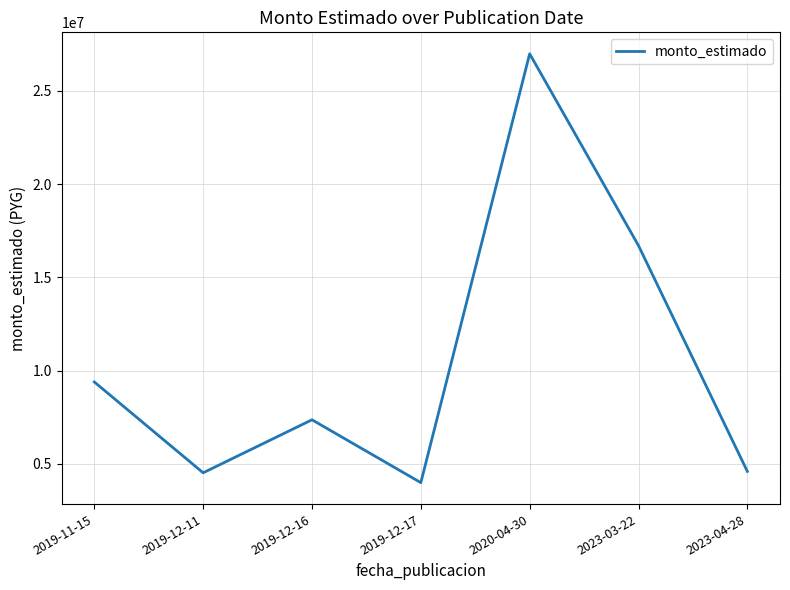

True or false: there are more than 1 points higher than both neighbors.

True